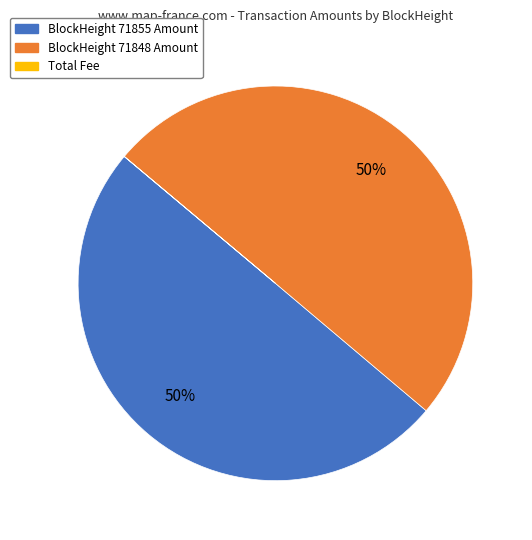

True or false: BlockHeight 71855 Amount accounts for 37% of the total.

False